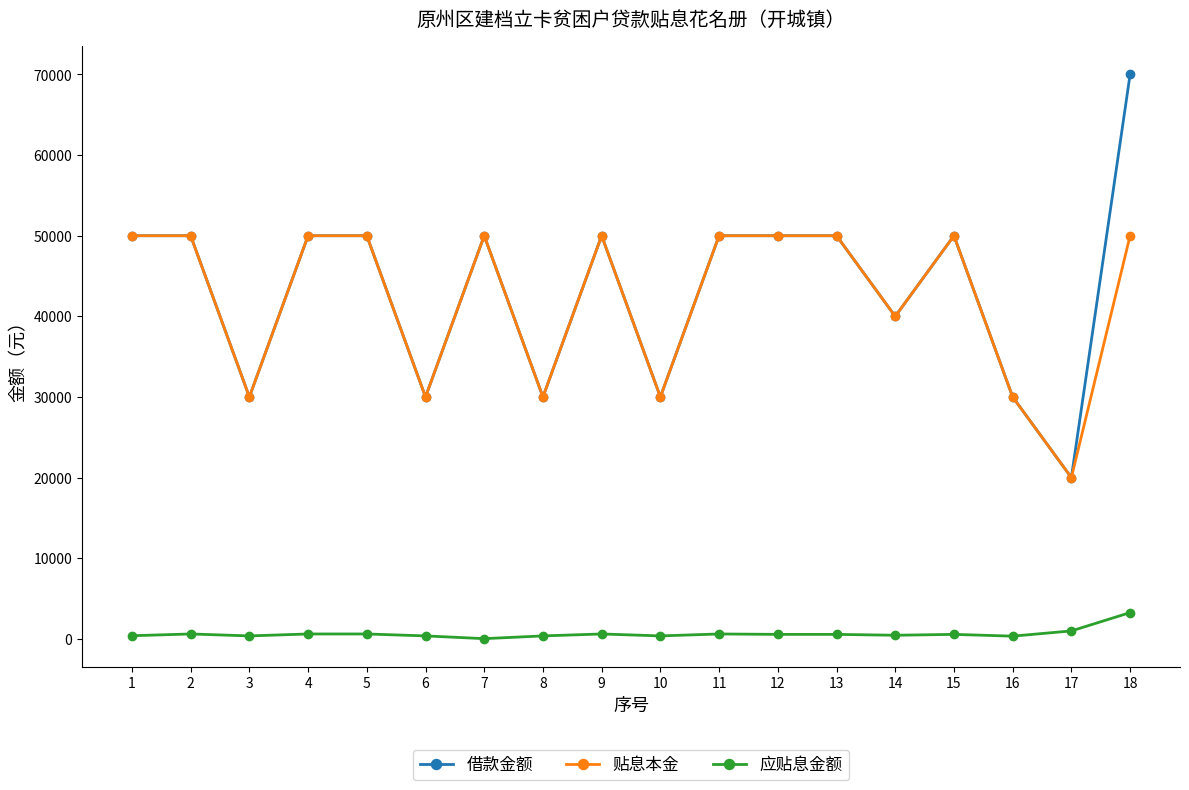

What is the average value of the 借款金额 series?

43333.3